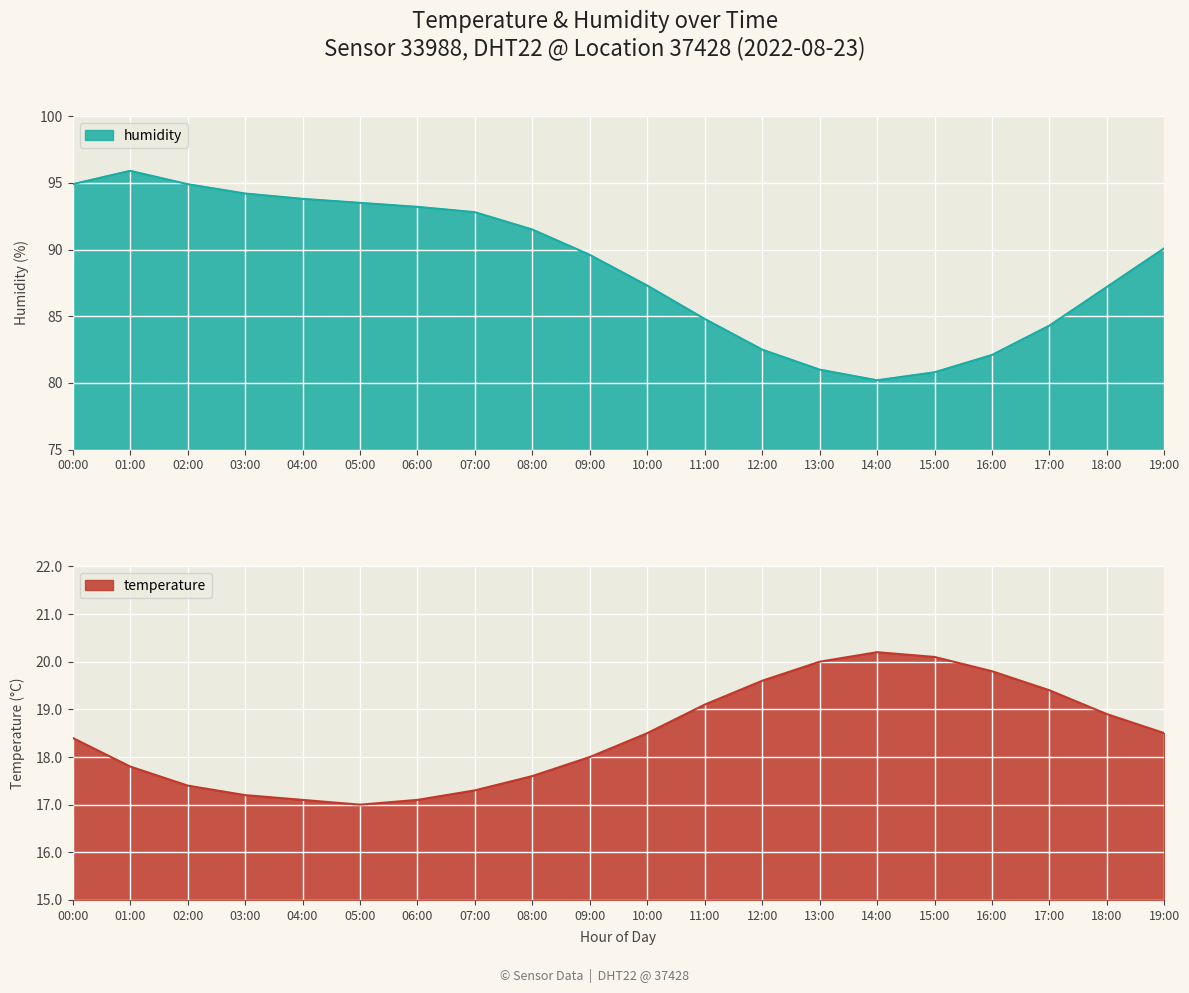

What is the total value across all series at 03:00?

111.4